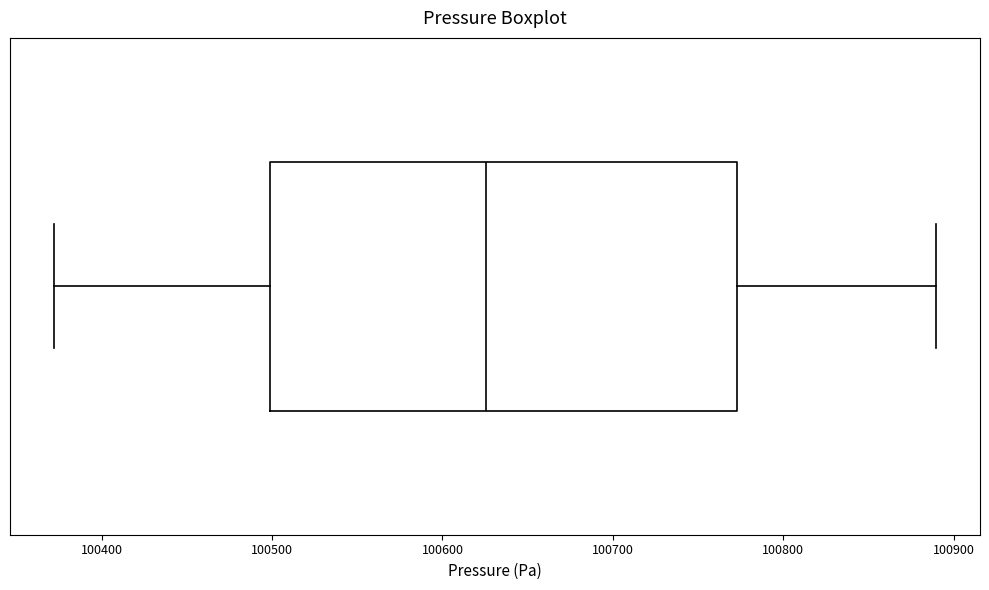

Read this box plot against the x-axis: the position of the median line, the range covered by the box, and the ends of both whiskers. The values are not printed on the chart, so give them approximately, as read against the axis.

median 100630, box 100500 to 100770, whiskers 100370 to 100890